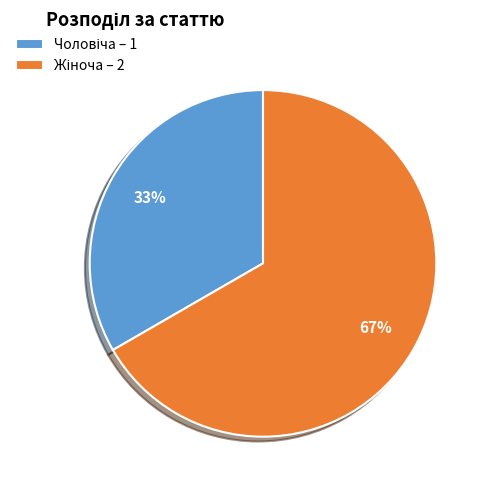

How many slices are in this pie chart?

2